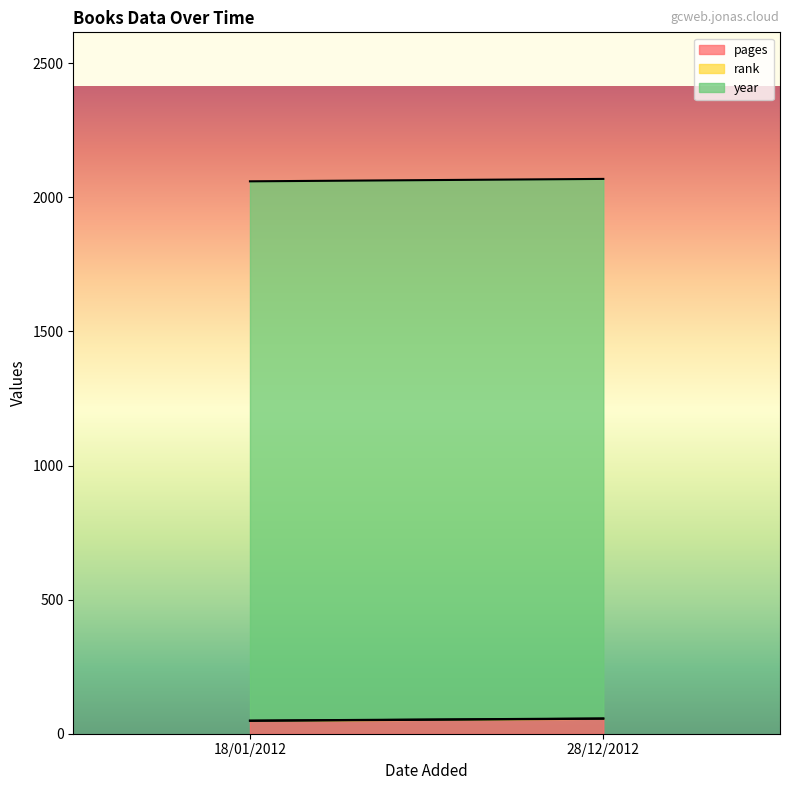

Reading left to right, what are all the values shown in this chart?

pages: 18/01/2012=48	28/12/2012=56
rank: 18/01/2012=1	28/12/2012=1
year: 18/01/2012=2011	28/12/2012=2012